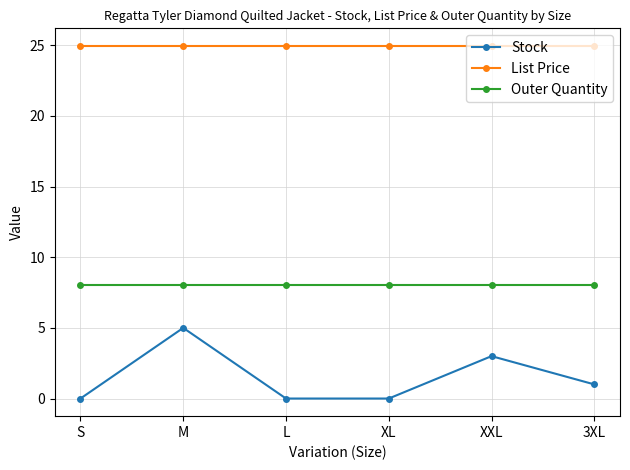

What is the average value of the Outer Quantity series?

8.0